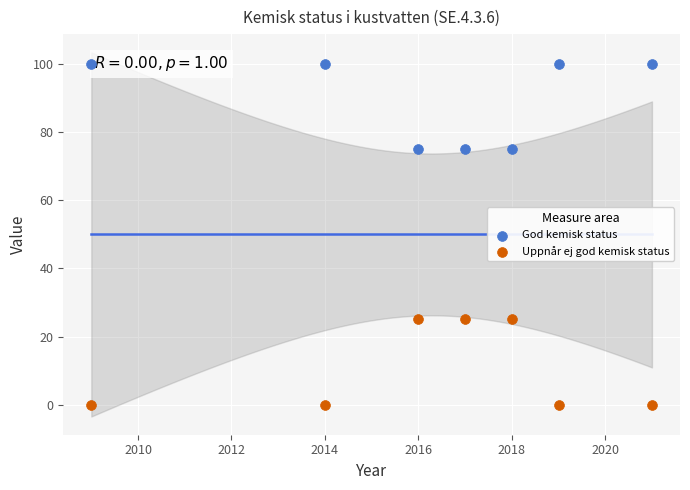

Which series contains the highest Y value?

God kemisk status